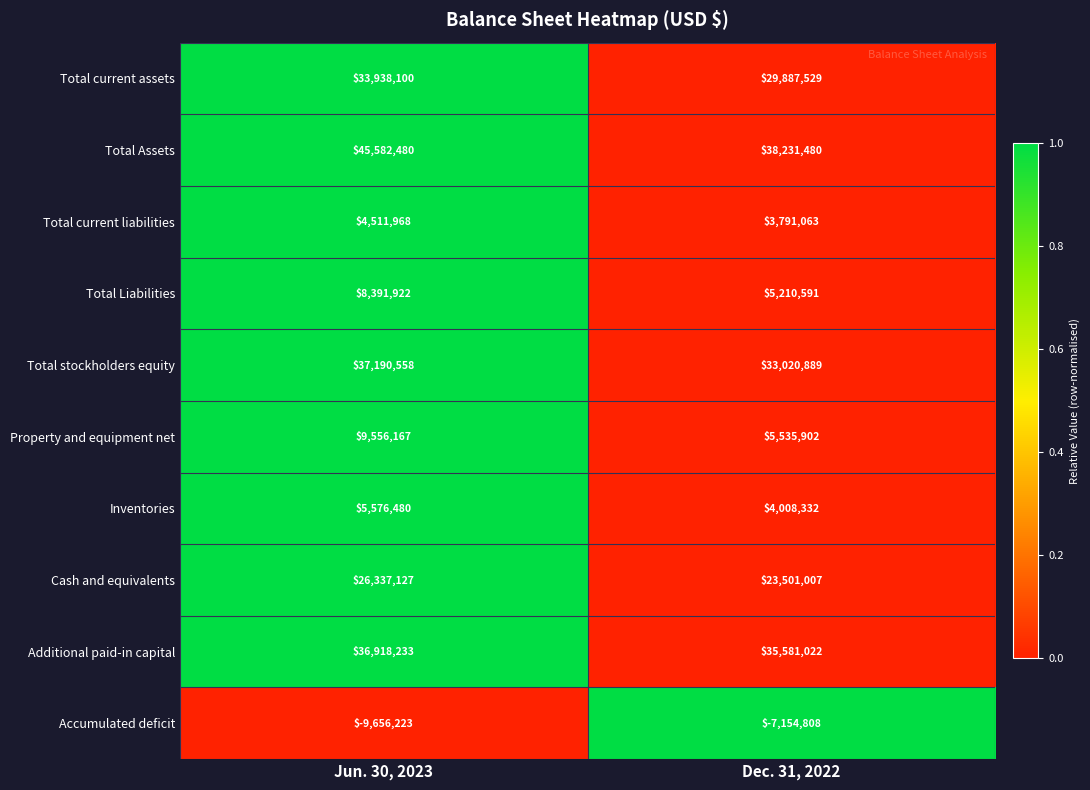

At which label is Total current assets closest to 31912814?

Dec. 31, 2022